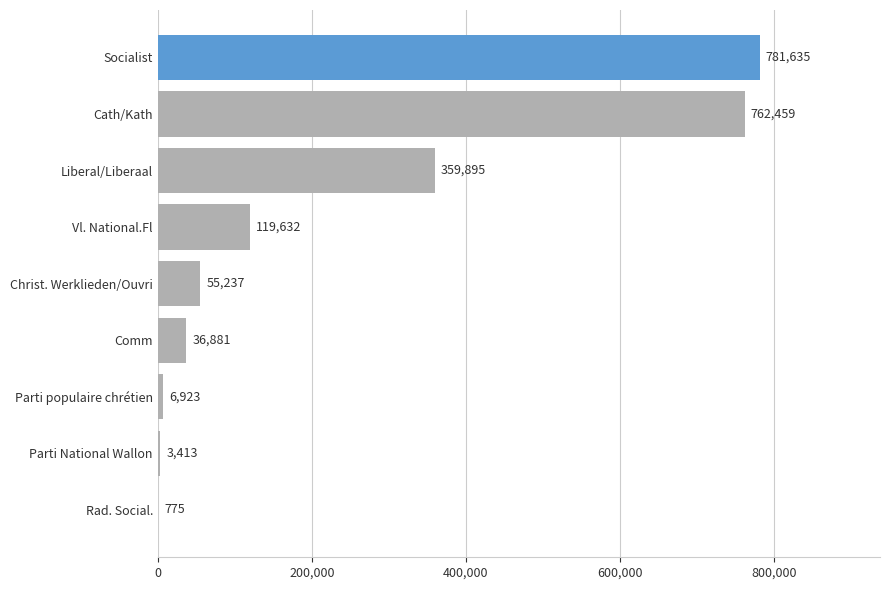

Reading bottom to top, extract all data points from this chart.

Rad. Social.=775	Parti National Wallon=3413	Parti populaire chrétien=6923	Comm=36881	Christ. Werklieden/Ouvri=55237	Vl. National.Fl=119632	Liberal/Liberaal=359895	Cath/Kath=762459	Socialist=781635